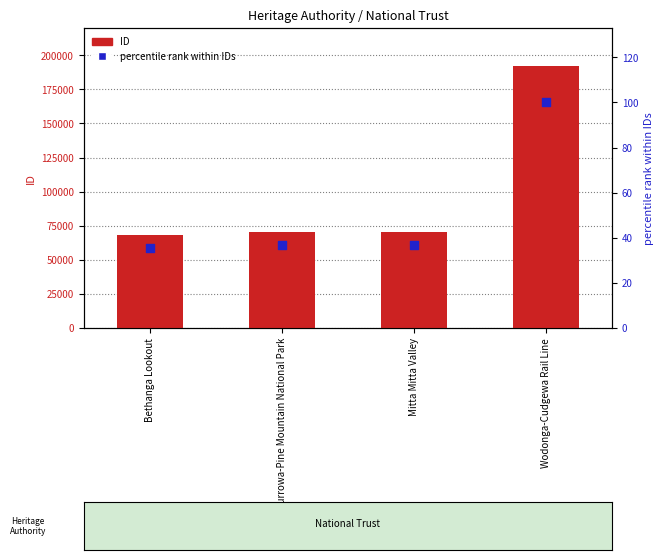

What are all the series names shown in the legend?

ID, percentile rank within IDs